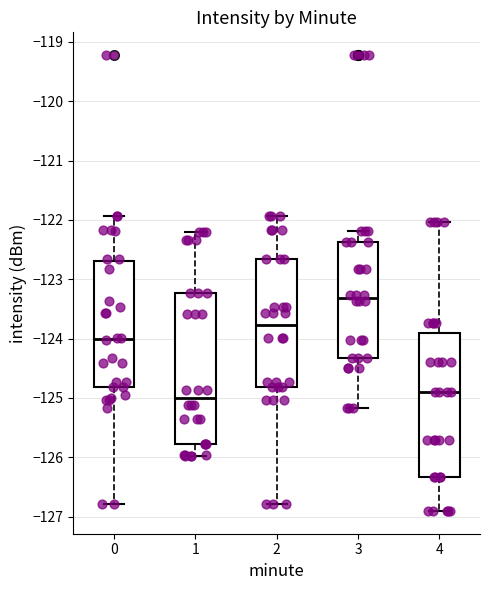

Reading left to right, read every box against the y-axis: the position of its median line, the range the box covers, and the ends of its whiskers. The values are not printed on the chart, so give them approximately, as read against the axis.

0: median -124.0, box -124.8 to -122.7, whiskers -126.8 to -121.9
1: median -125.0, box -125.8 to -123.2, whiskers -126.0 to -122.2
2: median -123.8, box -124.8 to -122.7, whiskers -126.8 to -121.9
3: median -123.3, box -124.3 to -122.4, whiskers -125.2 to -122.2
4: median -124.9, box -126.3 to -123.9, whiskers -126.9 to -122.0